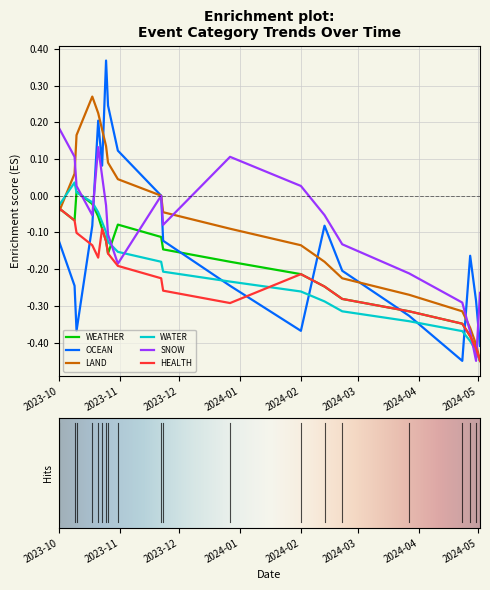

How many times do OCEAN and WATER cross each other?

5